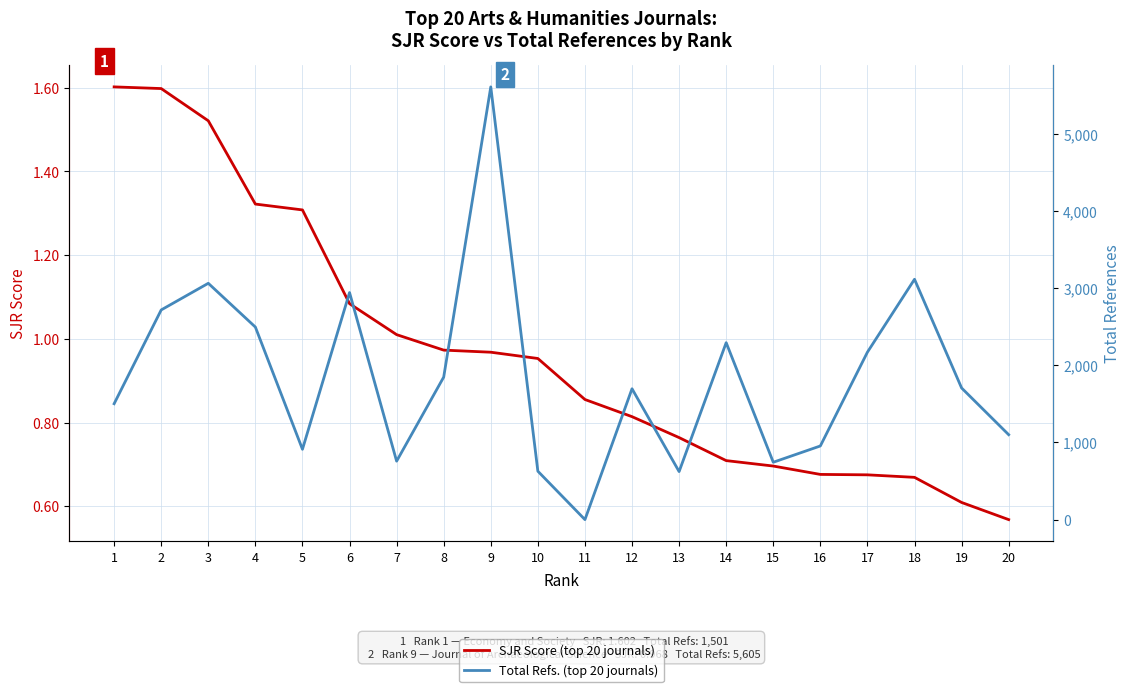

In Total Refs. (top 20 journals), how many points are lower than both neighbors (excluding endpoints)?

5